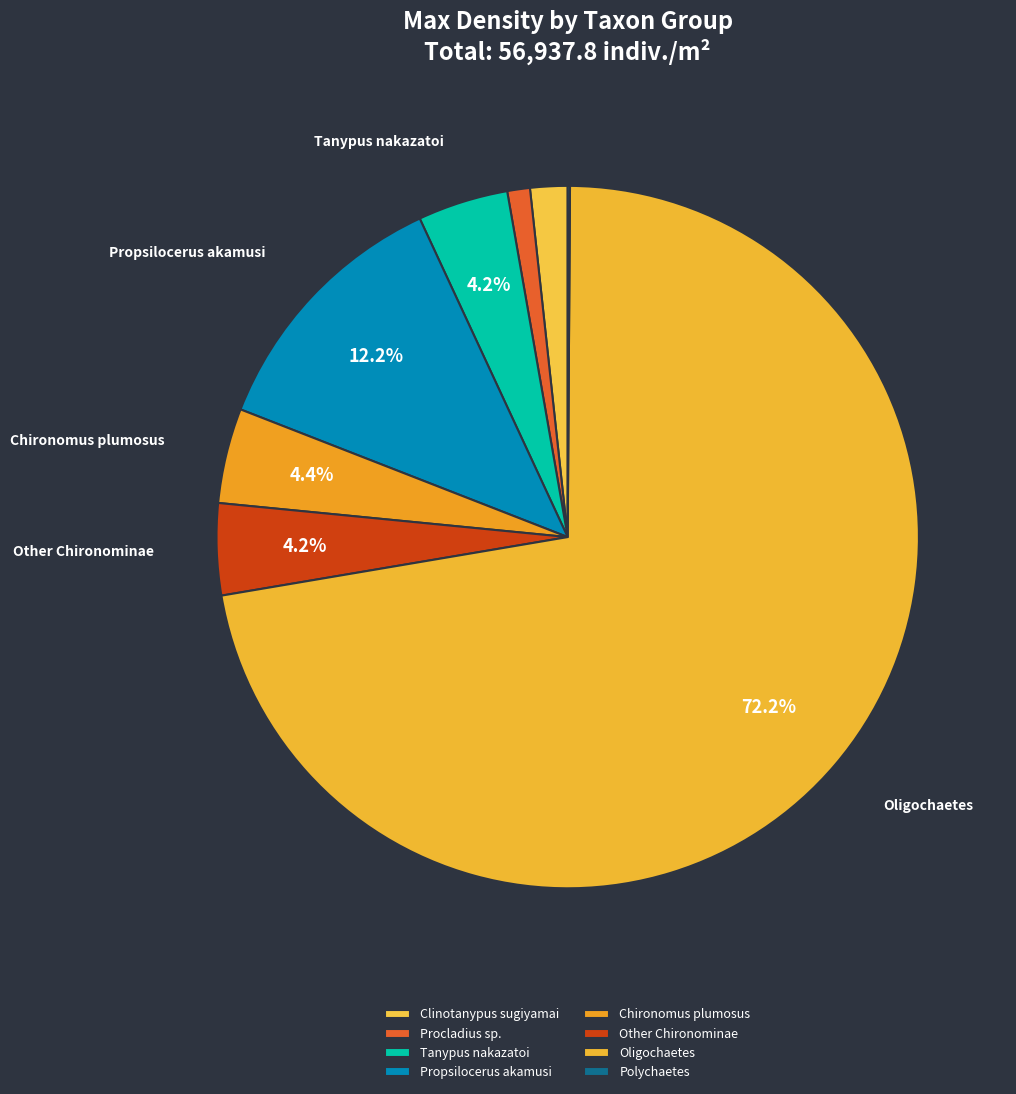

Which category has the smallest portion of the pie?

Polychaetes